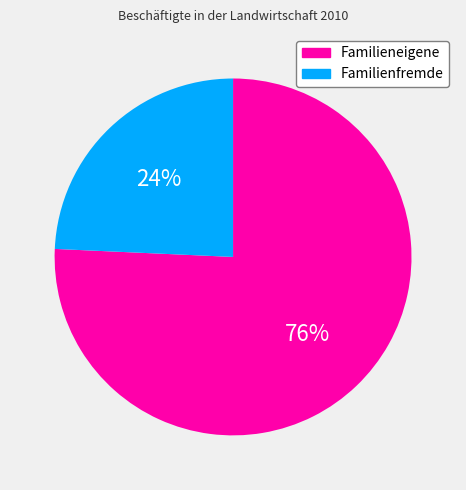

Rank the categories by value from highest to lowest.

Familieneigene, Familienfremde